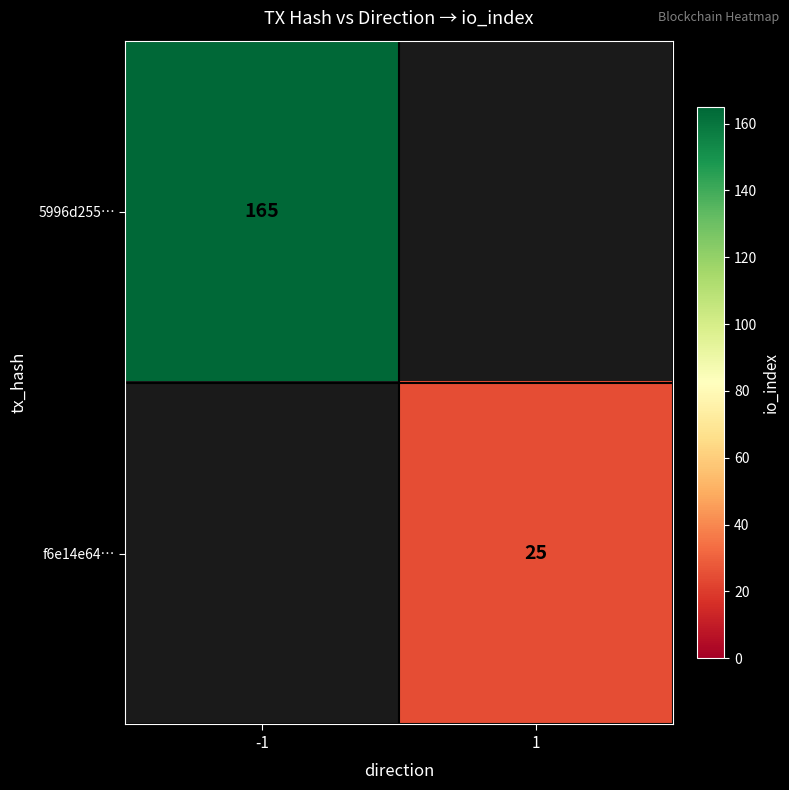

Is it true that 5996d255… equals 165 at -1?

True